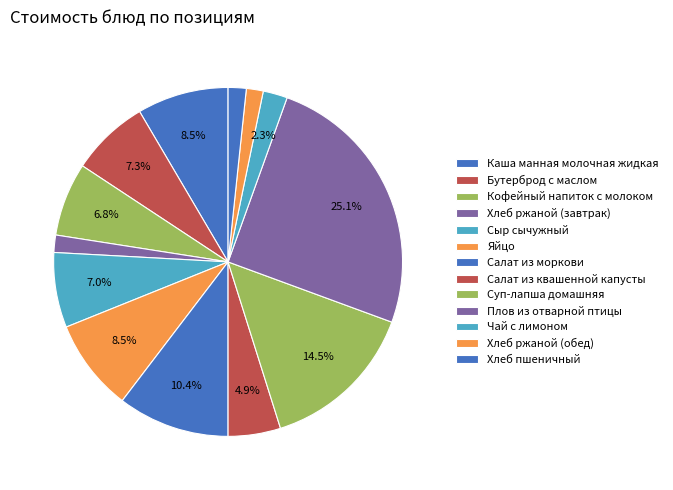

Approximately how many times larger is the value at Хлеб ржаной (обед) compared to Хлеб ржаной (завтрак)?

1.0